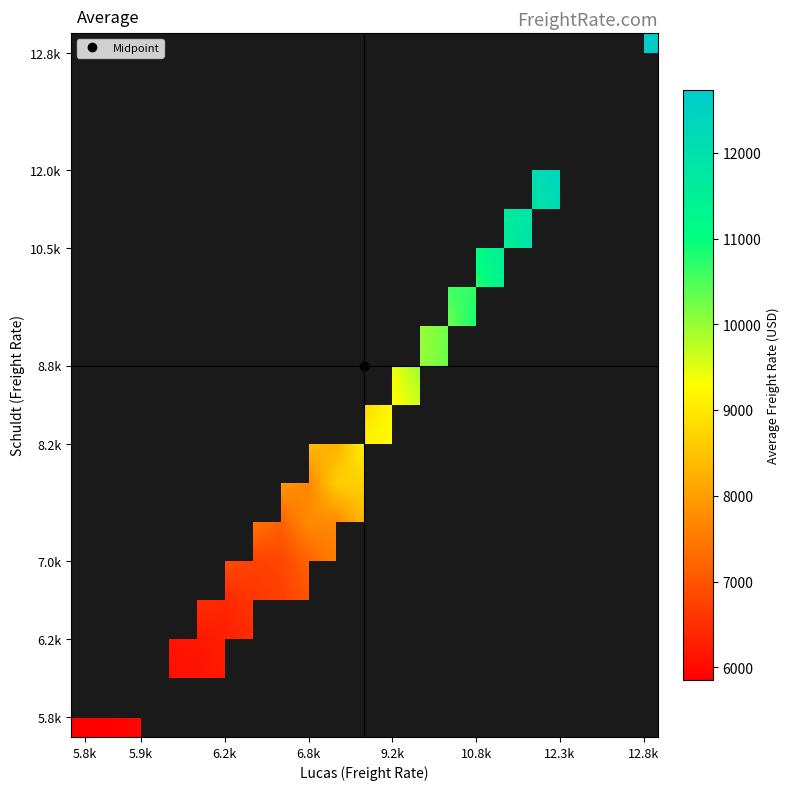

How many series are shown in this chart?

18